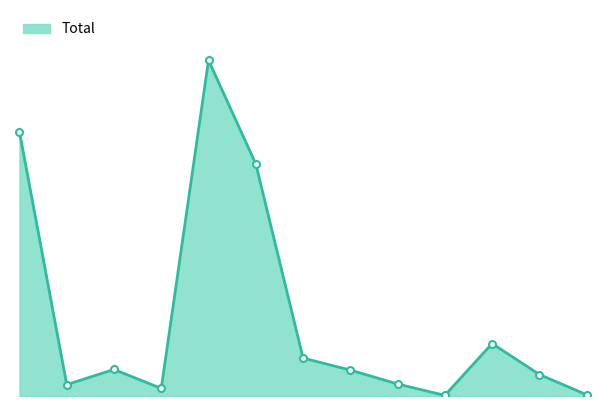

Does the chart display data point markers on the line(s)?

No